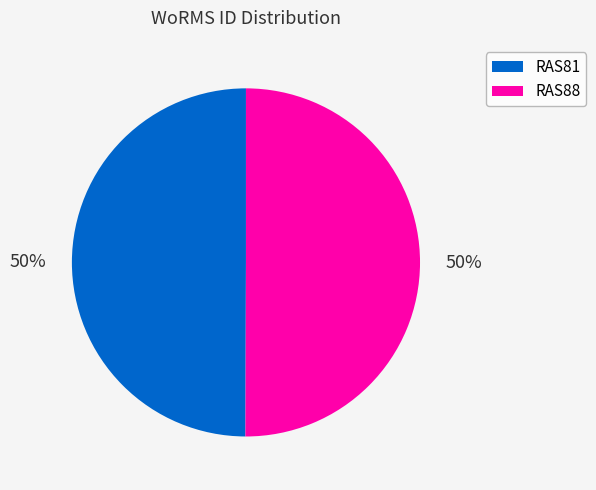

Is it true that RAS81 is 50% of the pie?

True